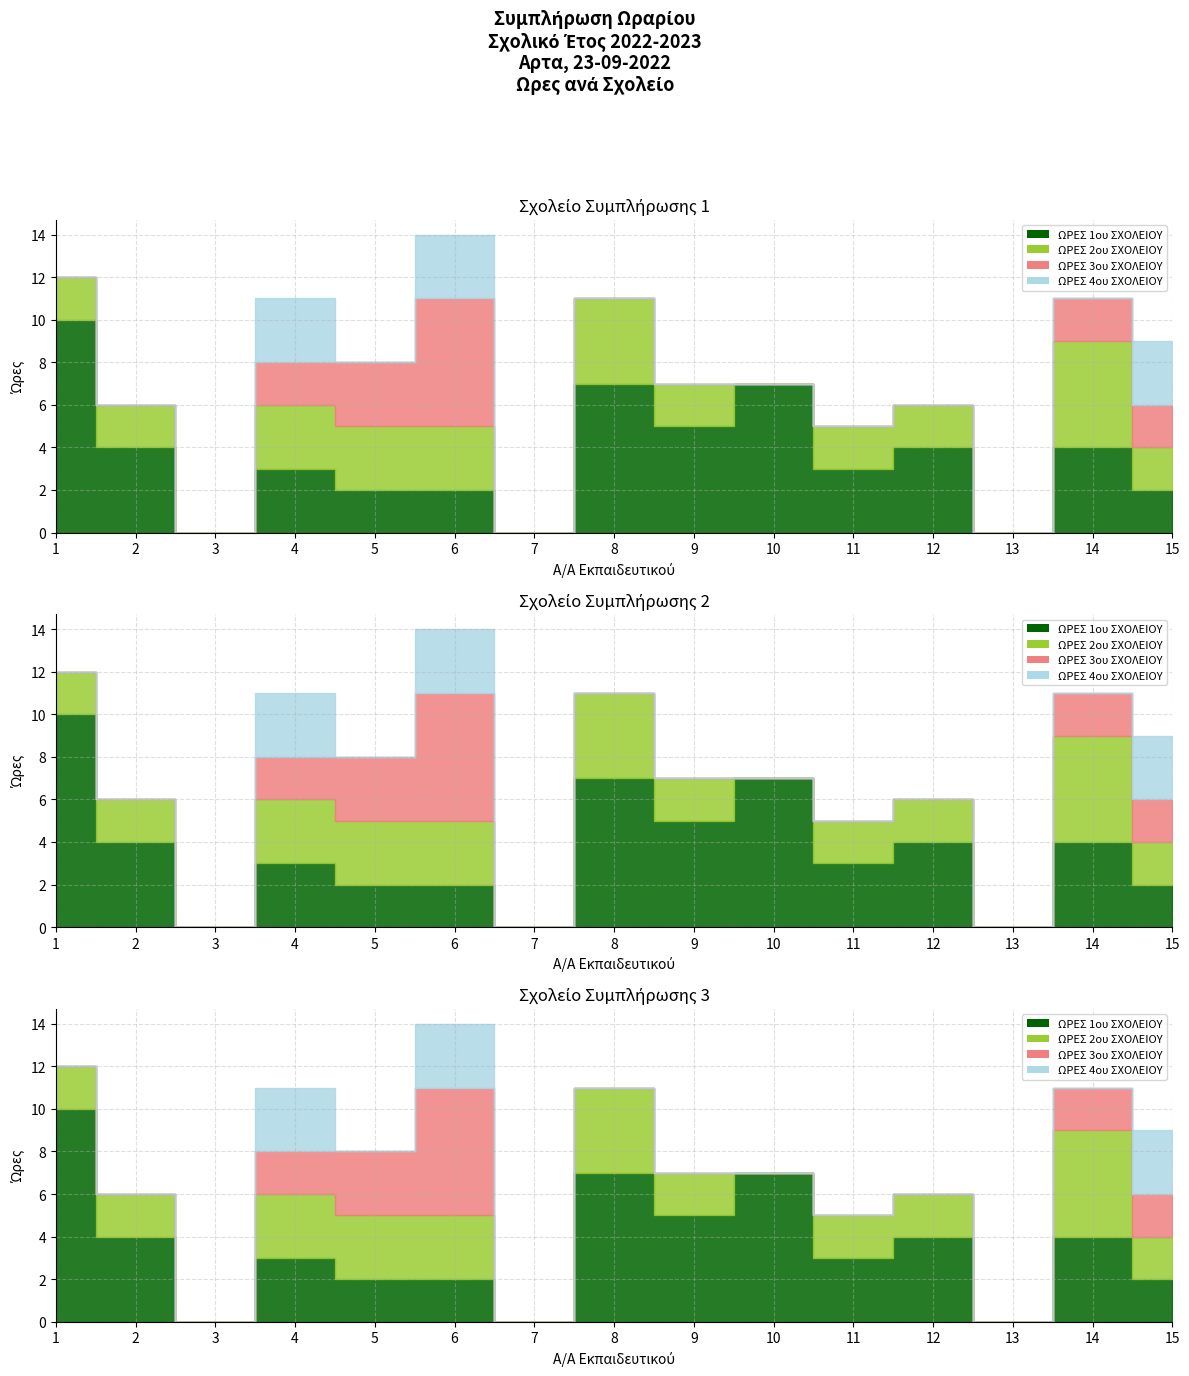

Is the value of ΩΡΕΣ 2ου ΣΧΟΛΕΙΟΥ at 4 greater than the value of ΩΡΕΣ 1ου ΣΧΟΛΕΙΟΥ at 4?

No